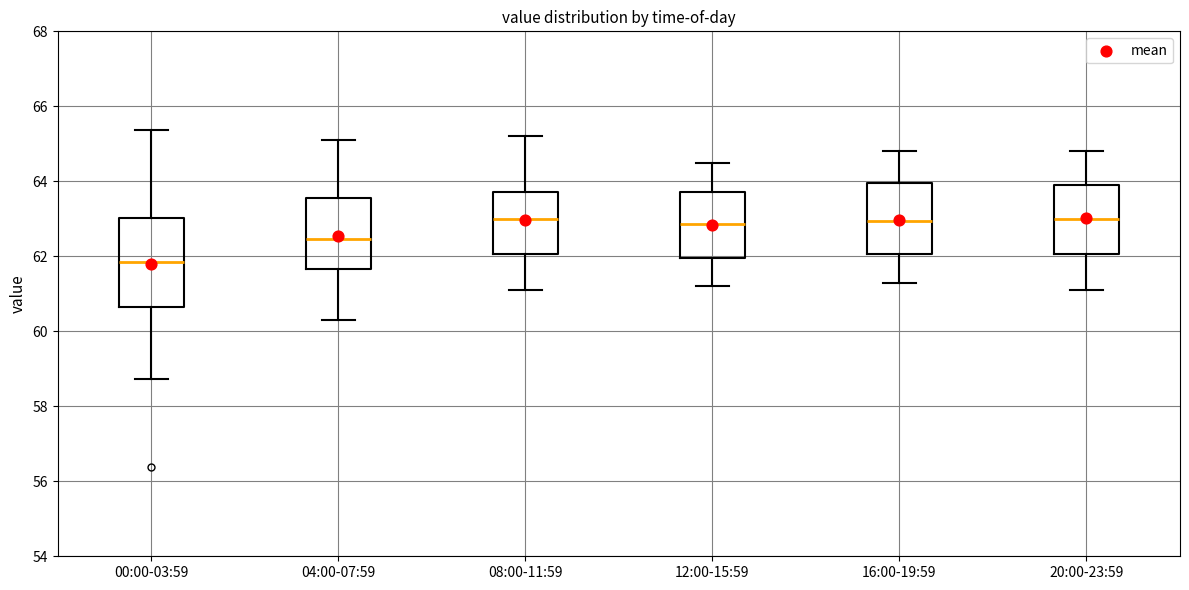

Where does the lower whisker of the box for 20:00-23:59 end on the y-axis? The values are not printed on the chart, so give them approximately, as read against the axis.

61.2